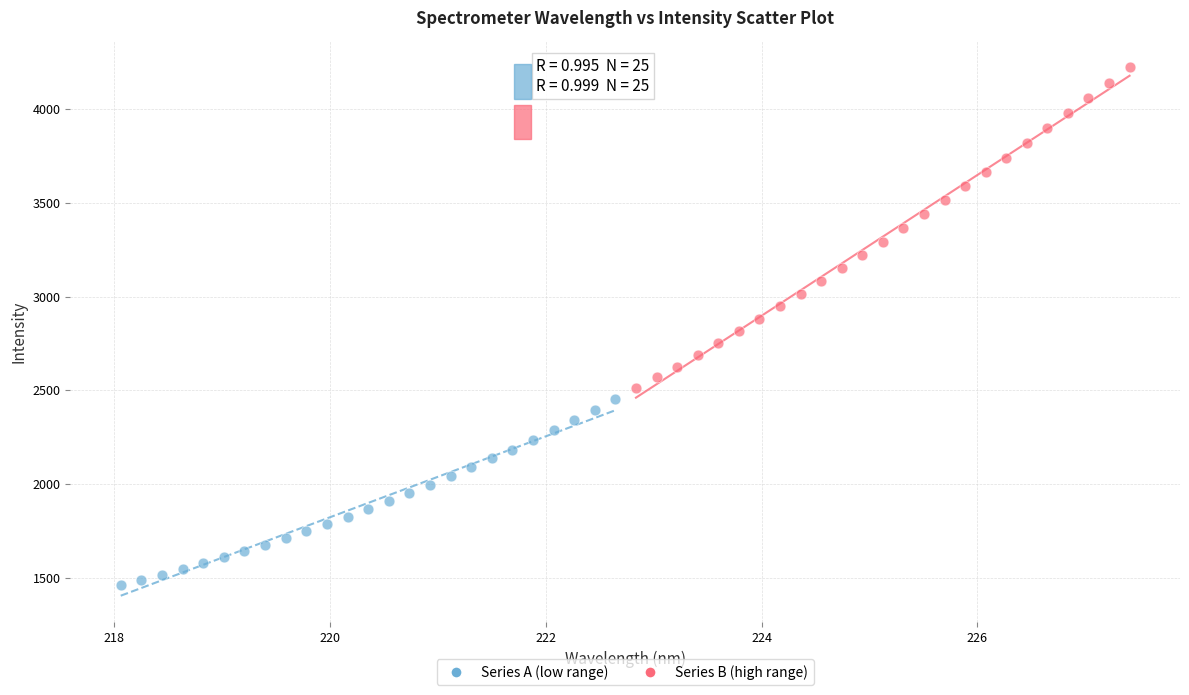

Which series contains the lowest Y value?

Series A (low range)